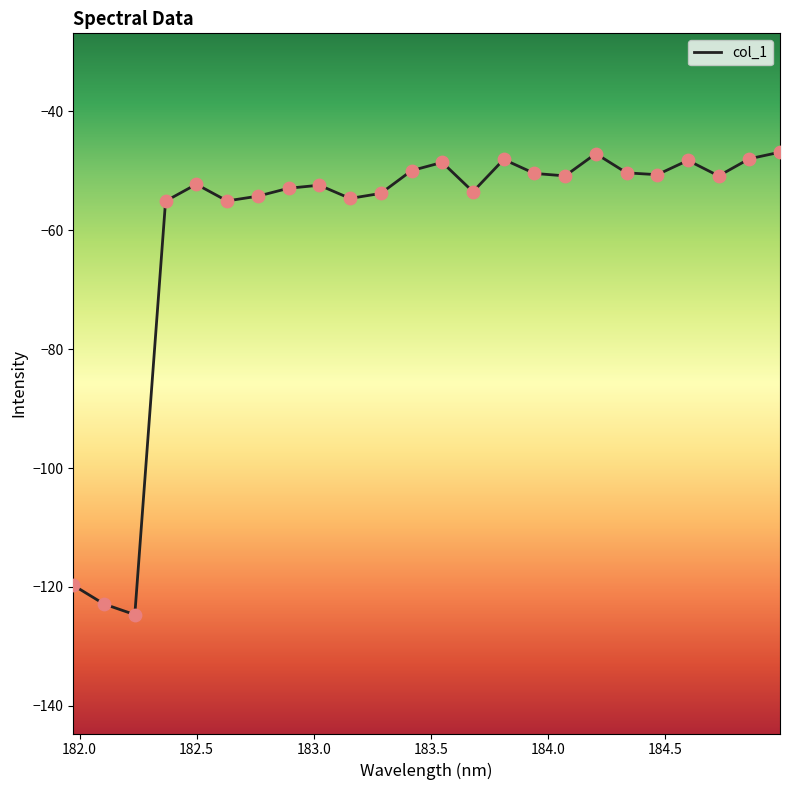

What is the difference between the maximum and minimum values?

77.8